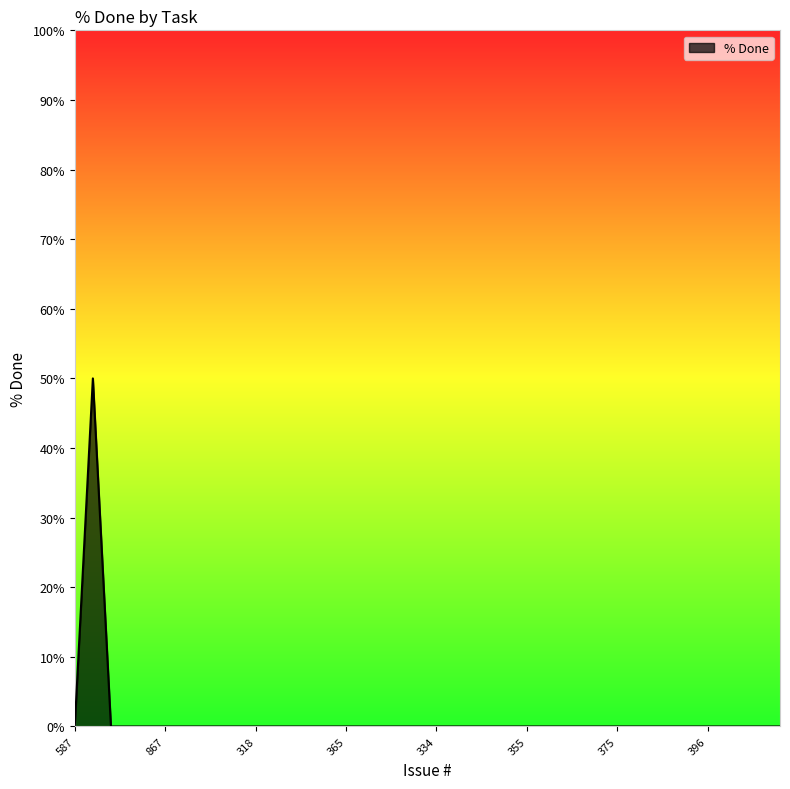

What is the maximum value shown in the chart?

50